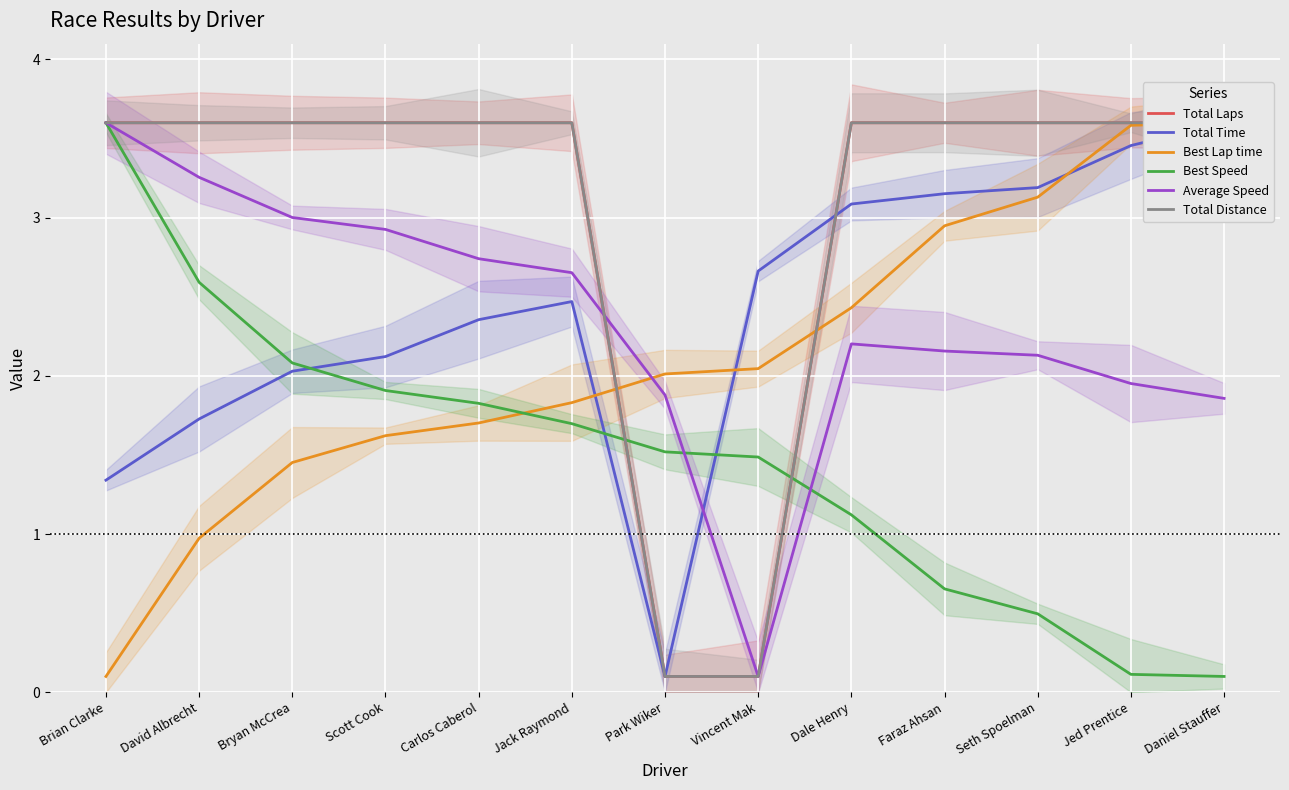

Is it true that Total Time equals 4.3 at Faraz Ahsan?

False